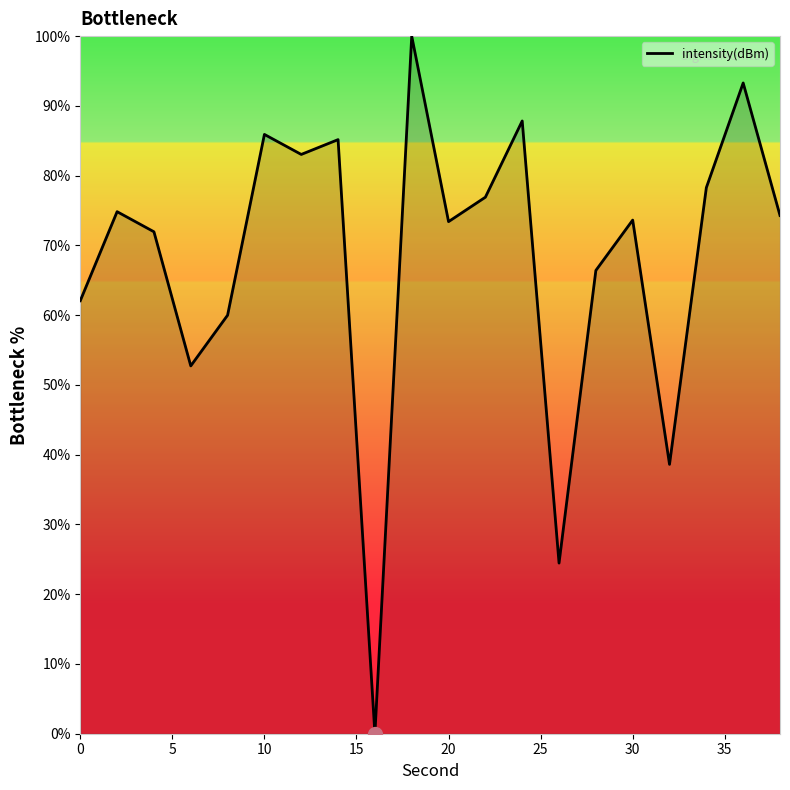

What is the difference between the maximum and minimum values?

100.0